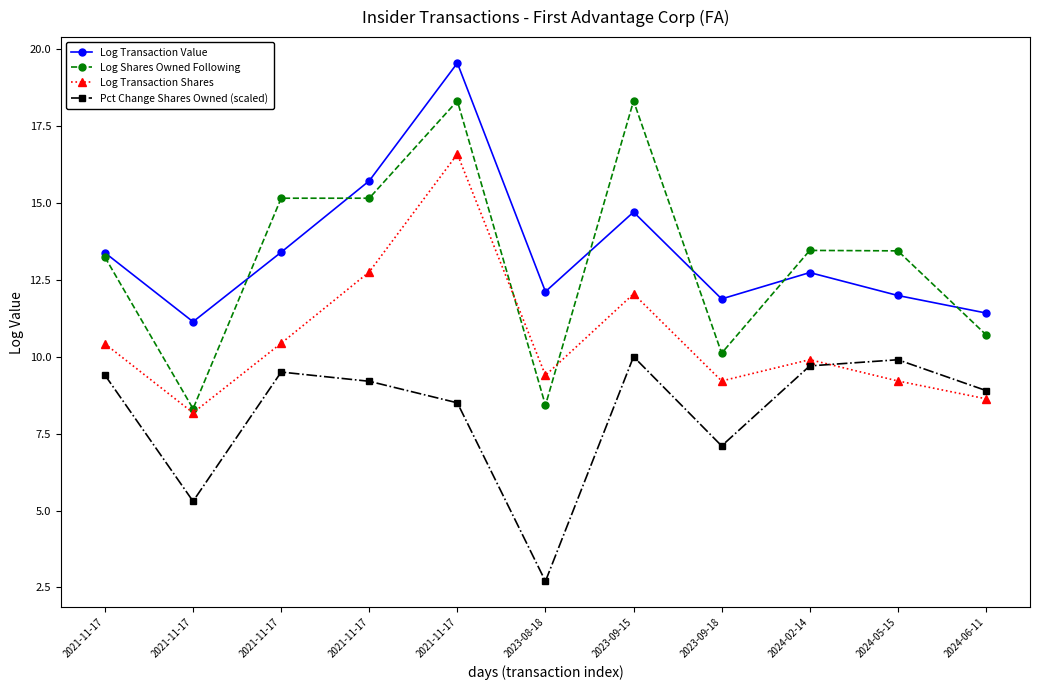

Where is the first local maximum for Log Transaction Shares?

2021-11-17